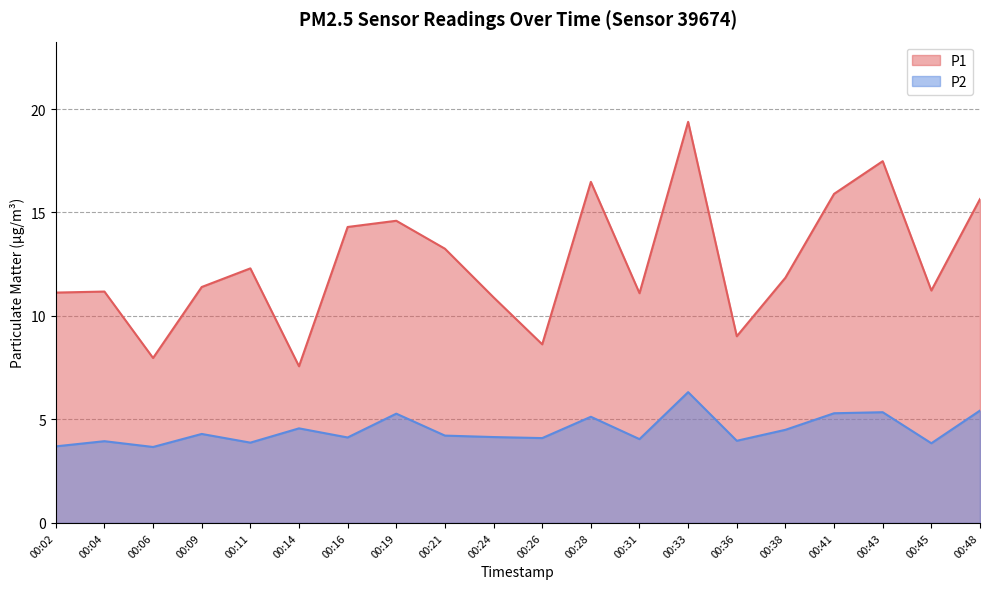

At which label is P2 closest to 4?

00:36